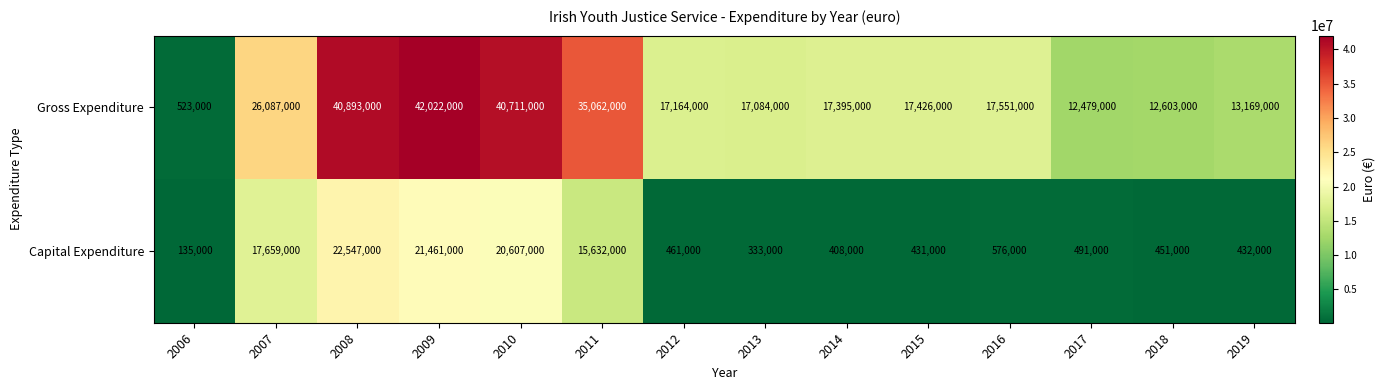

Reading right to left, transcribe all the data shown in this chart.

Gross Expenditure: 13169000	12603000	12479000	17551000	17426000	17395000	17084000	17164000	35062000	40711000	42022000	40893000	26087000	523000
Capital Expenditure: 432000	451000	491000	576000	431000	408000	333000	461000	15632000	20607000	21461000	22547000	17659000	135000